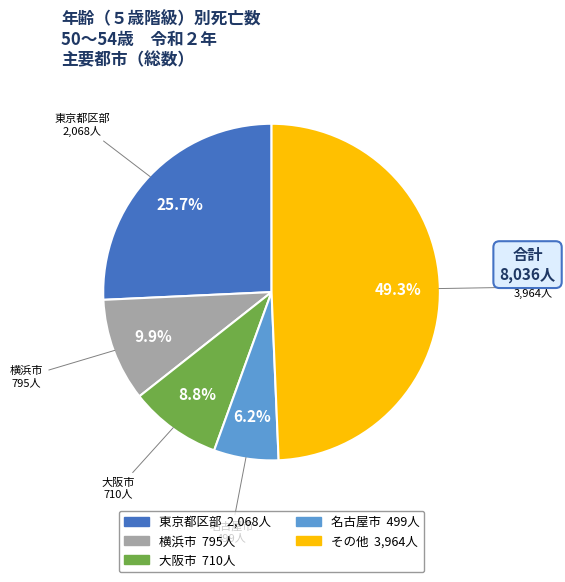

Is there any slice that represents more than half of the pie?

No